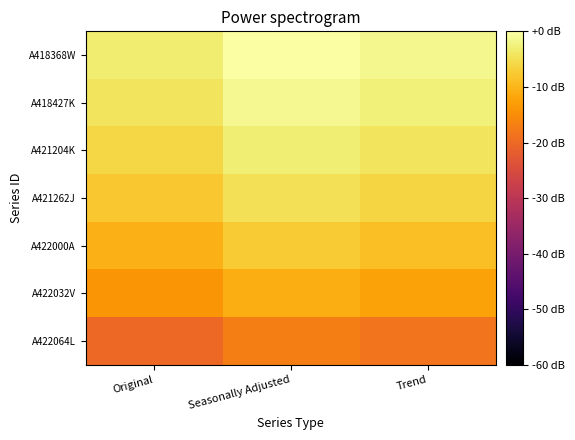

At which category is the sum across all series the highest?

Seasonally Adjusted